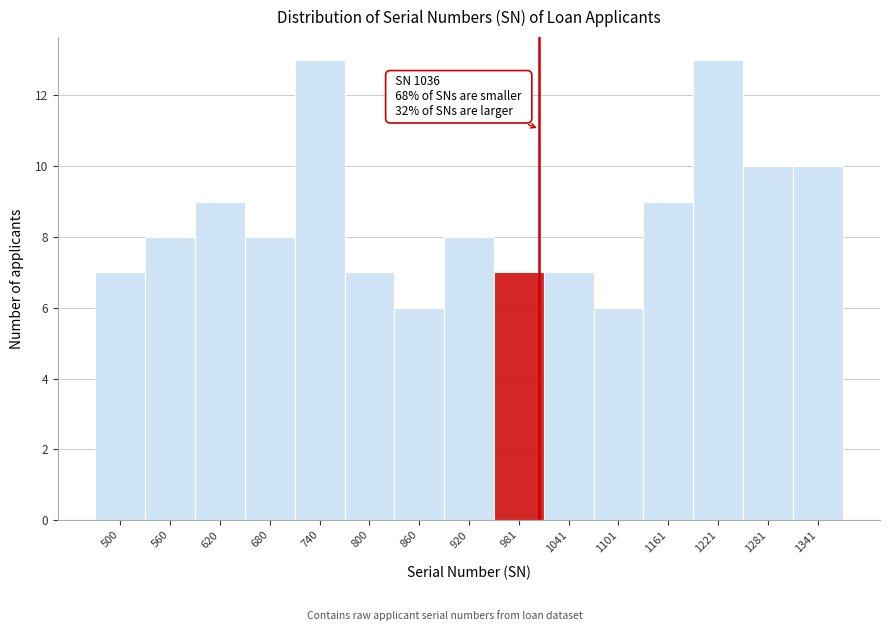

Reading right to left, extract all data points from this chart.

1341=10	1281=10	1221=13	1161=9	1101=6	1041=7	981=7	920=8	860=6	800=7	740=13	680=8	620=9	560=8	500=7